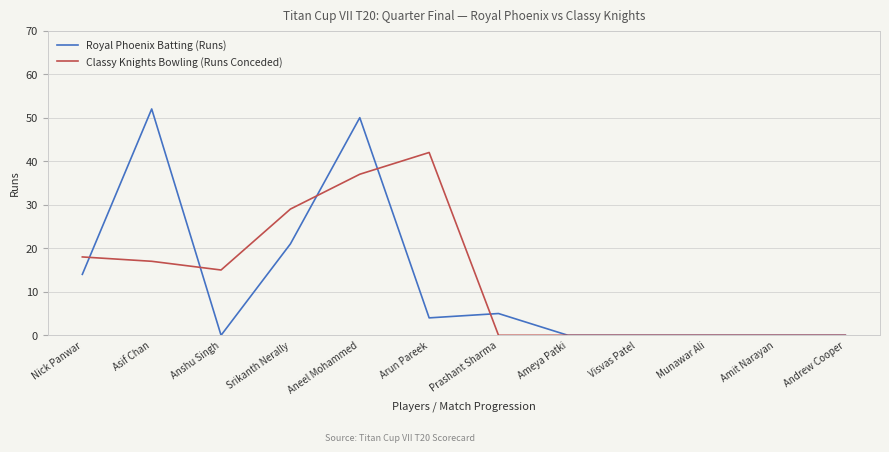

How many categories are shown in the chart?

12